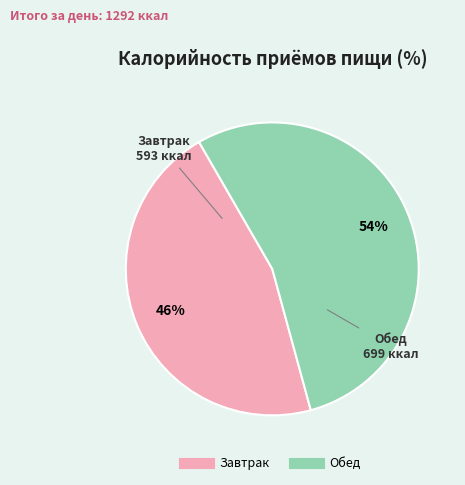

To the nearest percent, what is the average slice percentage?

50%